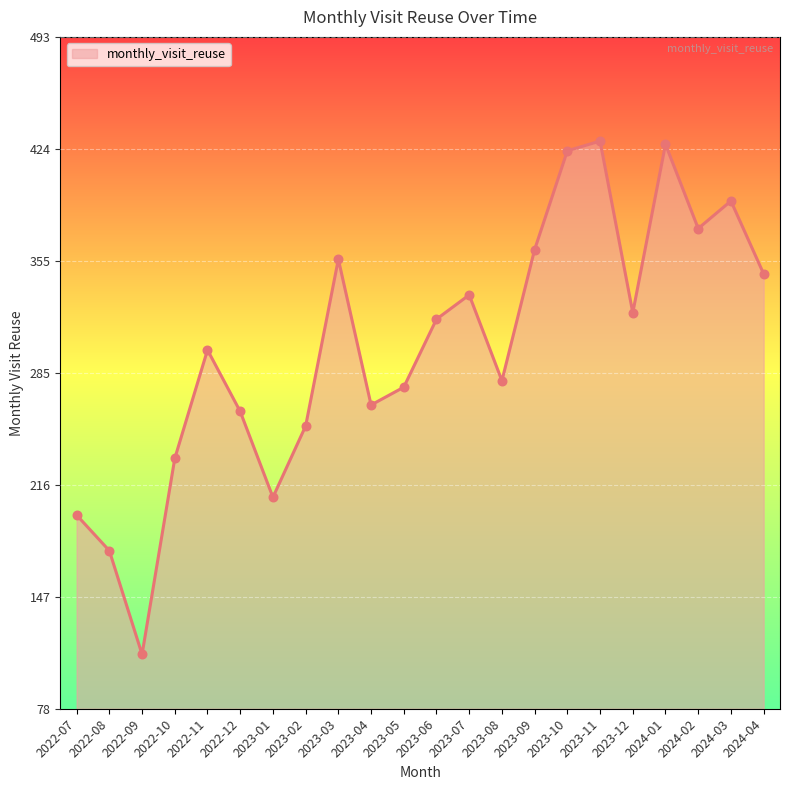

Between 2023-09 and 2022-10, which is larger?

2023-09